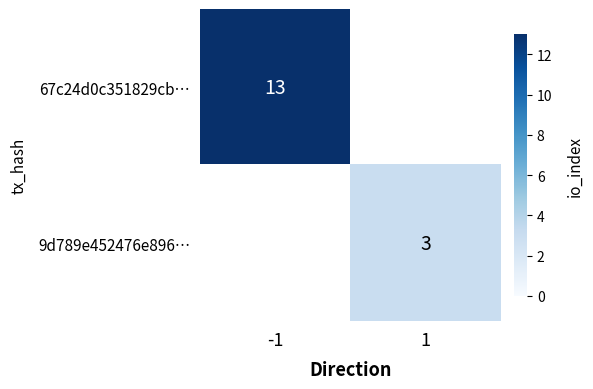

The 67c24d0c351829cb… series shows 5.5 at -1. True or false?

False